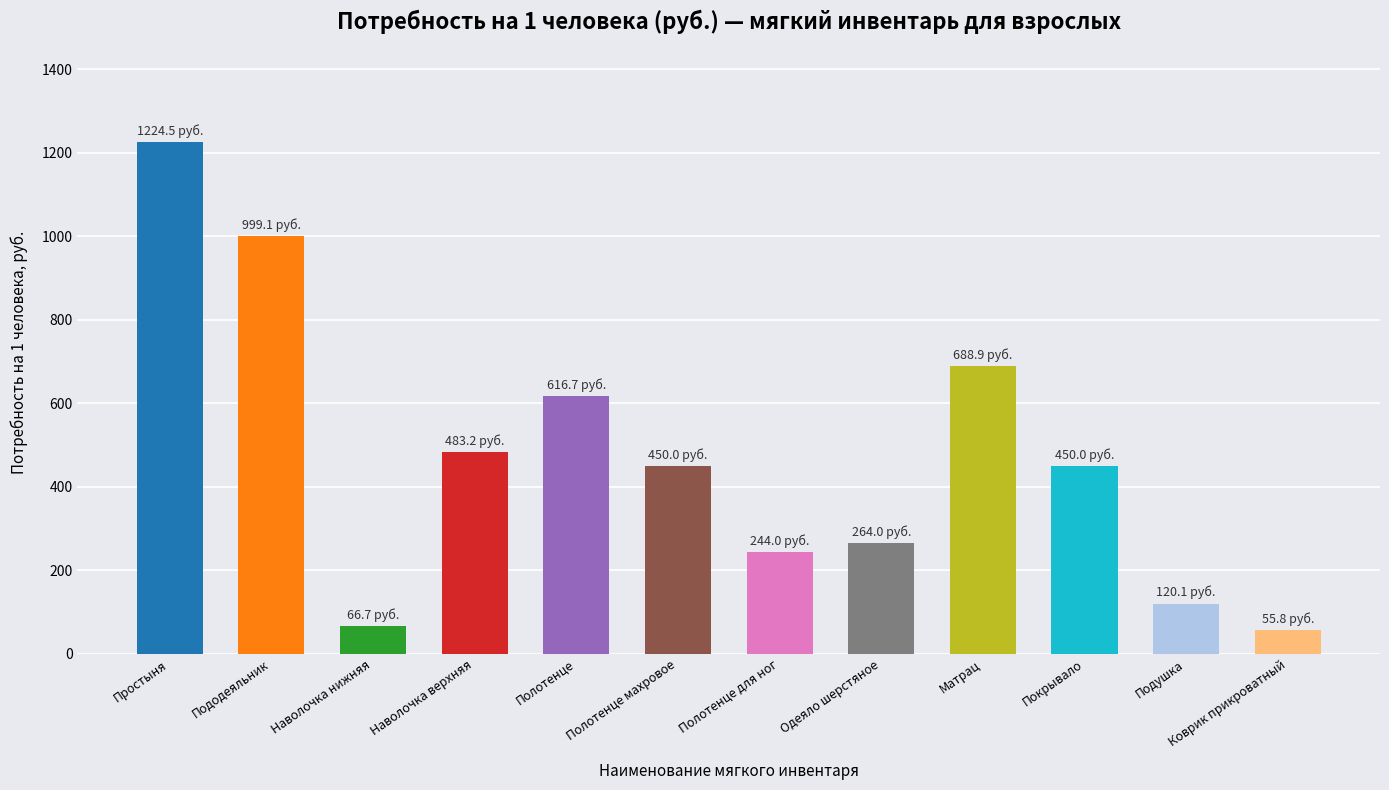

What is the minimum value shown in the chart?

55.8